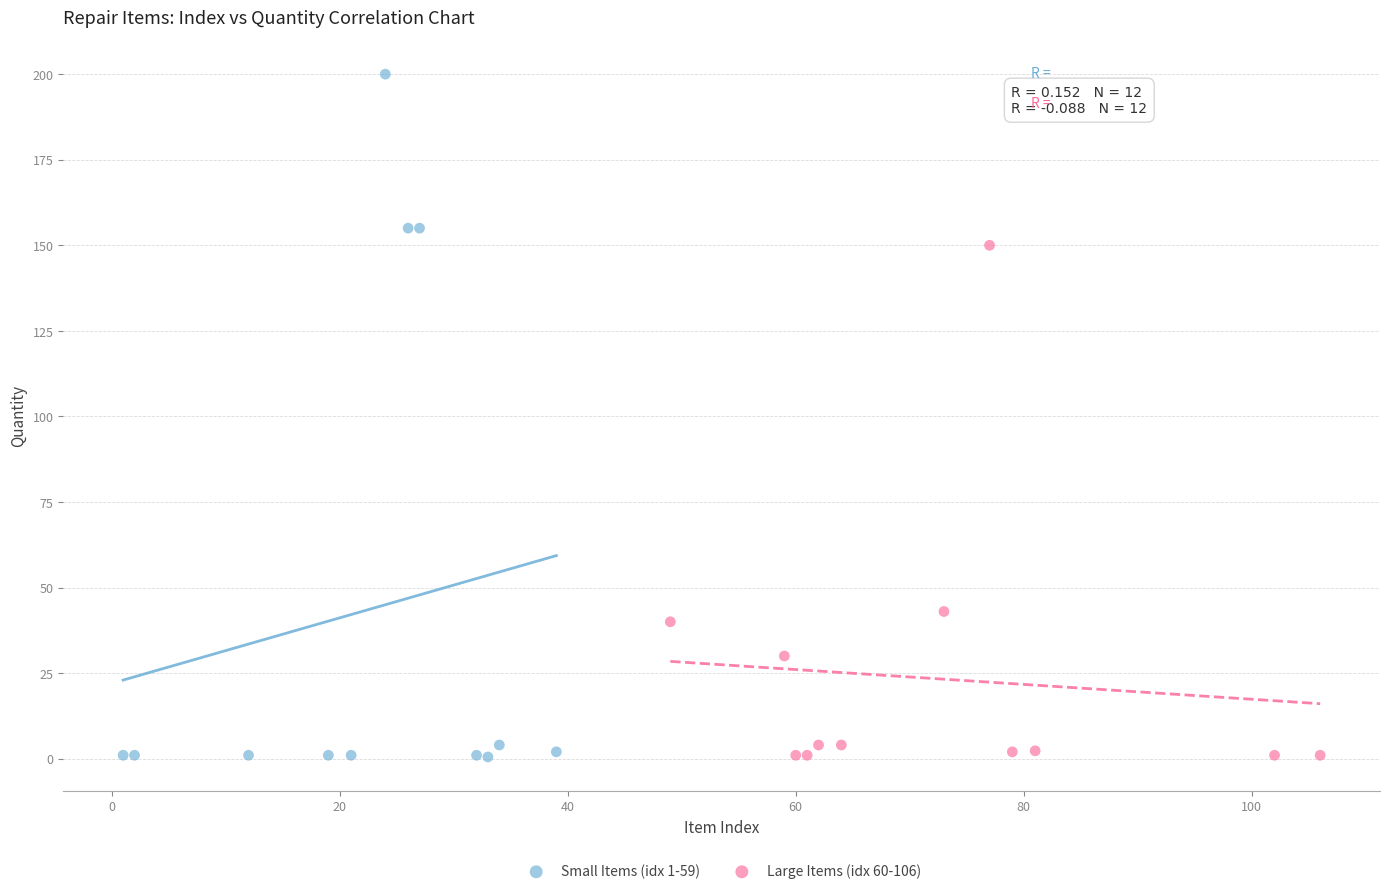

Which series contains the highest Y value?

Small Items (idx 1-59)